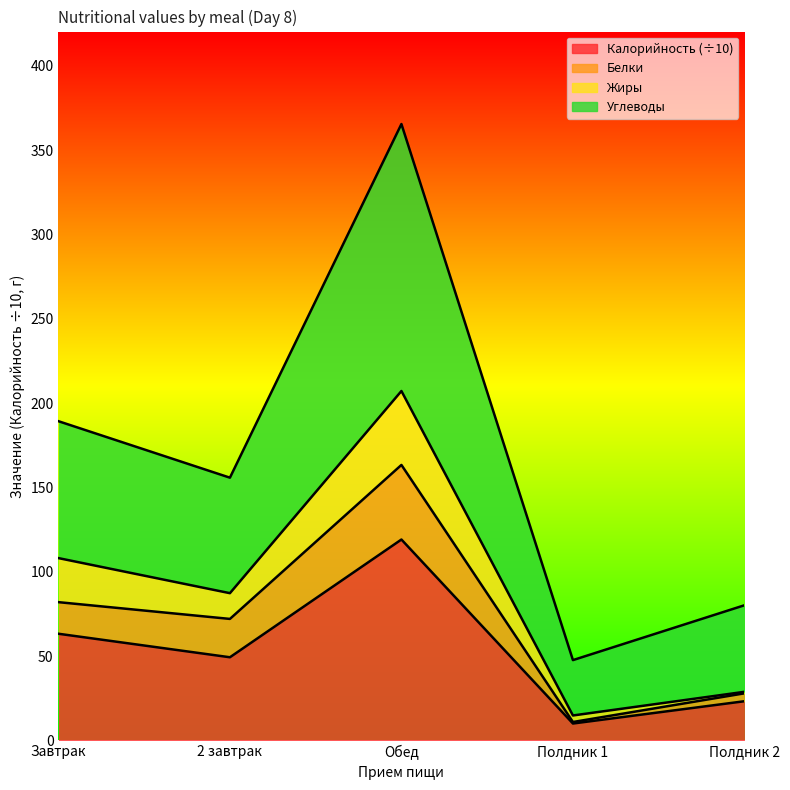

Which series has the largest range (max minus min)?

Углеводы